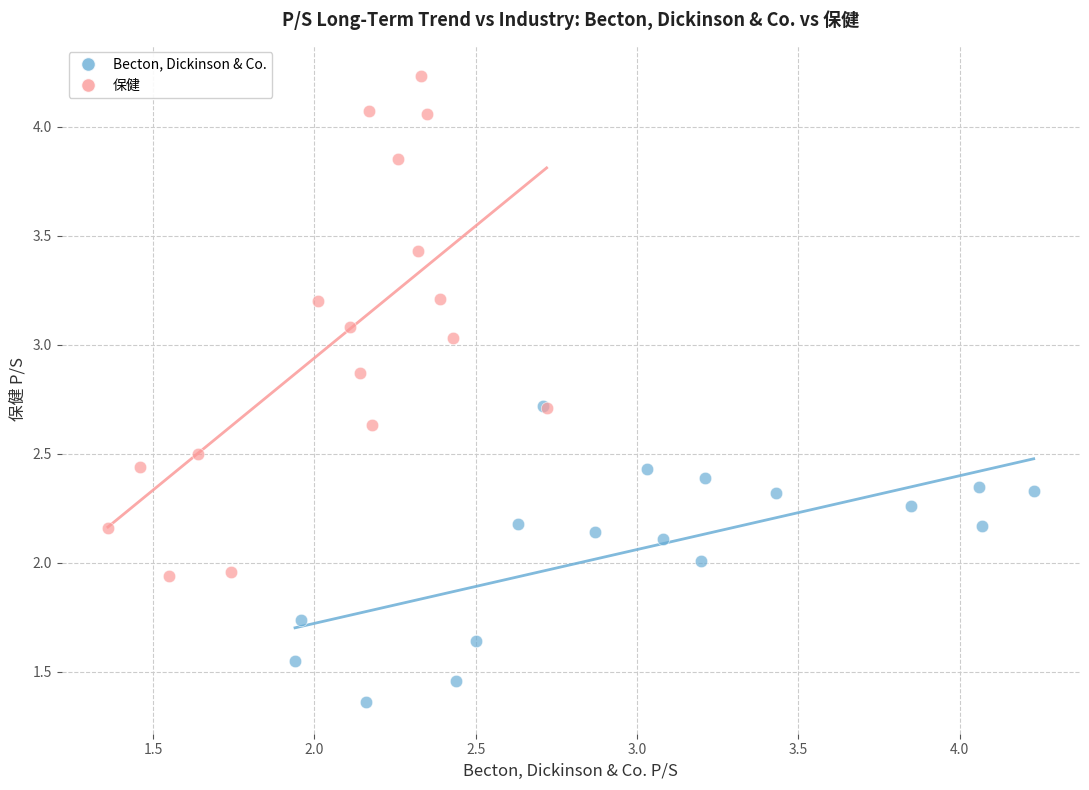

Which series reaches the minimum Y coordinate?

Becton, Dickinson & Co.